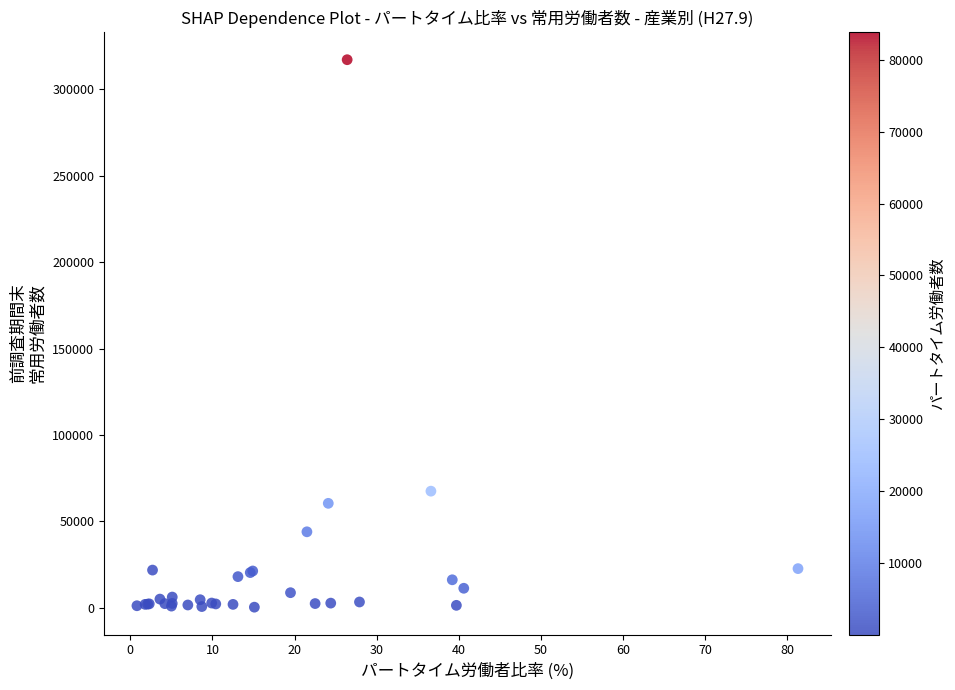

What Y value in the scatter plot is closest to 158743?

67449